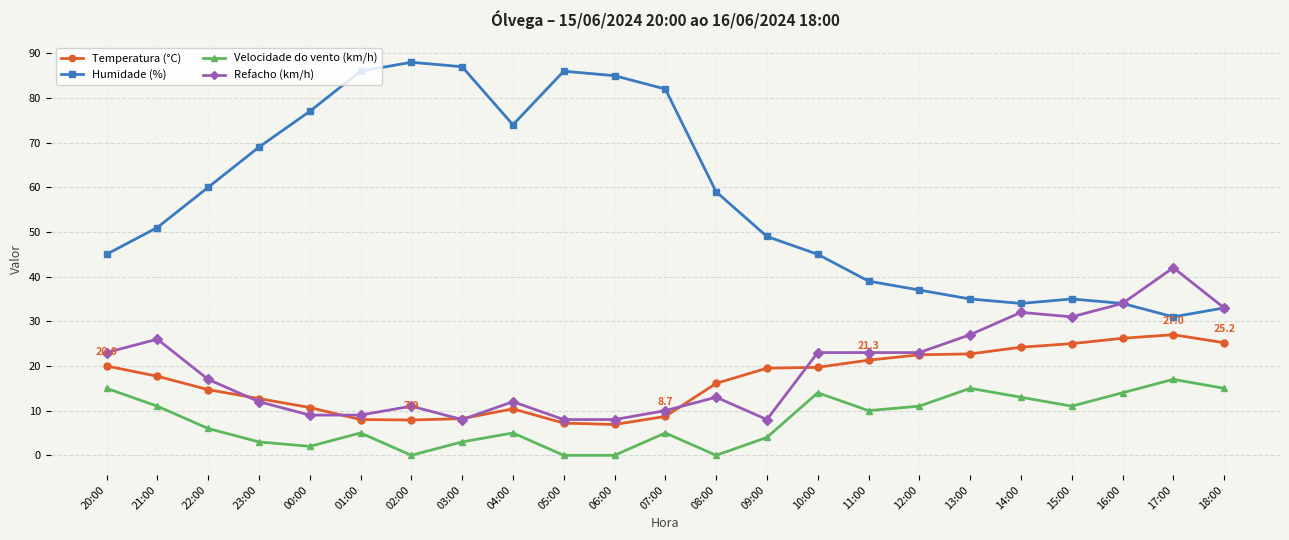

What are all the series names shown in the legend?

Temperatura (°C), Humidade (%), Velocidade do vento (km/h), Refacho (km/h)